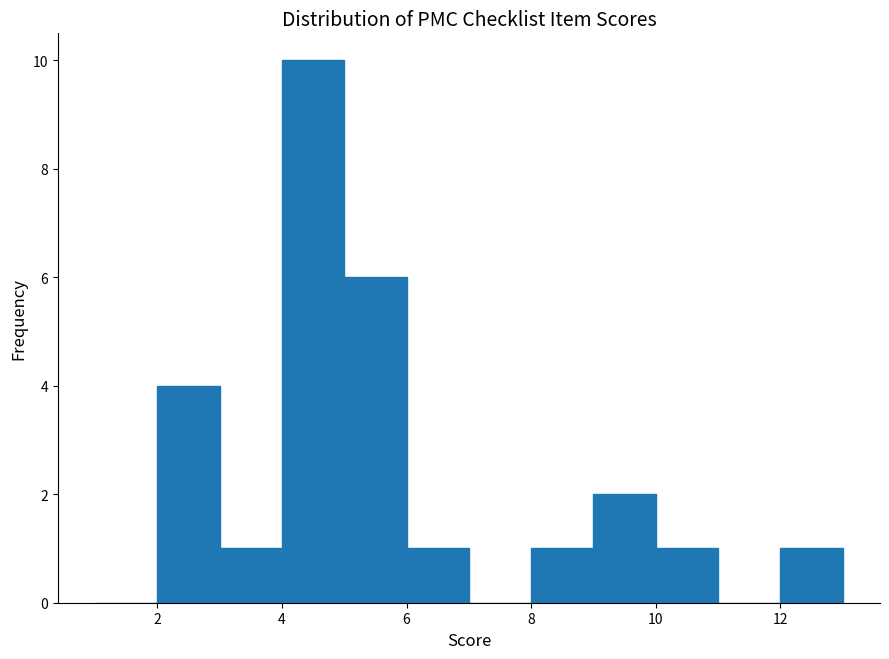

Reading left to right, list every bar in this chart as the range it spans on the x-axis followed by its height. The values are not printed on the chart, so give them approximately, as read against the axis.

1 to 2: 0
2 to 3: 4
3 to 4: 1
4 to 5: 10
5 to 6: 6
6 to 7: 1
7 to 8: 0
8 to 9: 1
9 to 10: 2
10 to 11: 1
11 to 12: 0
12 to 13: 1